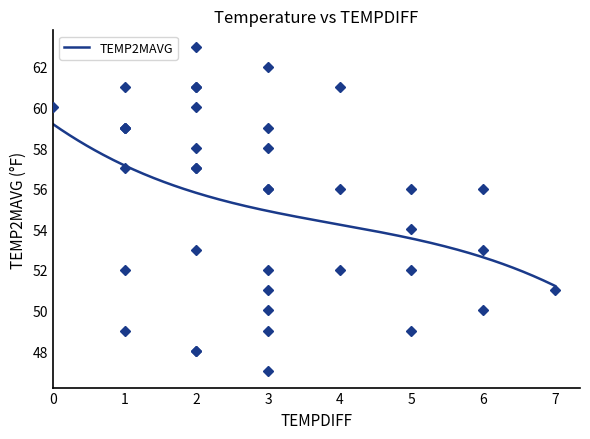

What is the minimum value for TEMP2MAVG?

51.2